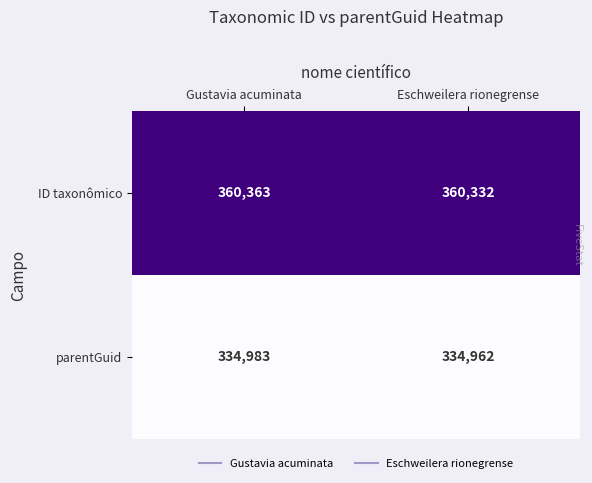

List the series in order of their peak value, highest first.

ID taxonômico, parentGuid